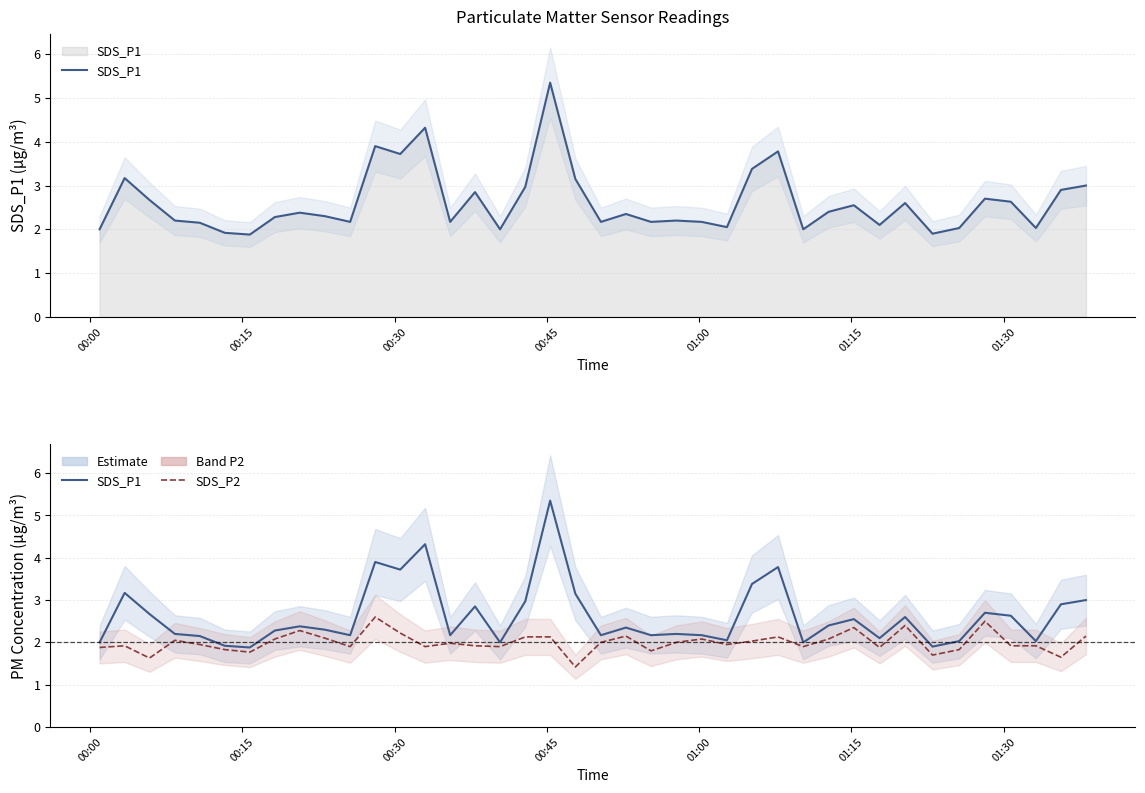

In SDS_P1, how many points are lower than both neighbors (excluding endpoints)?

12